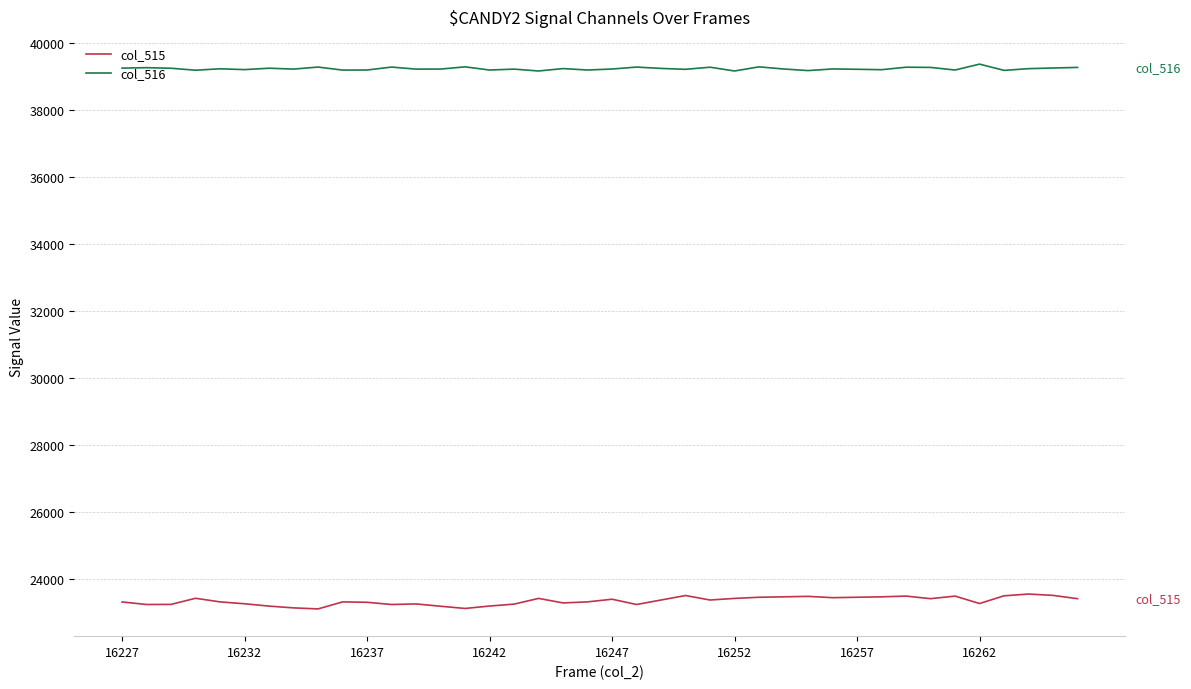

True or false: col_516 and col_515 cross at least once.

False